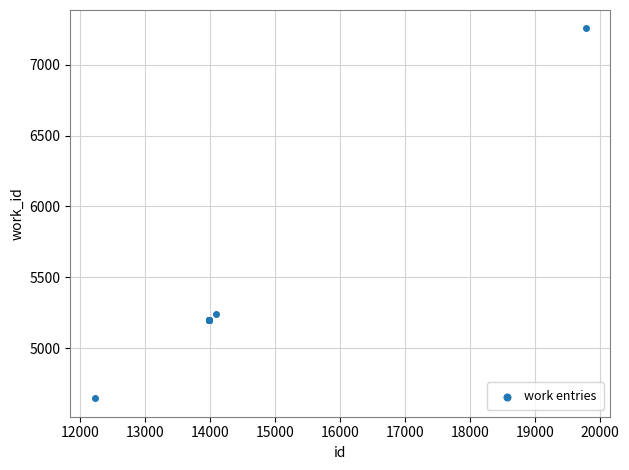

What Y value in the scatter plot is closest to 5951?

5237